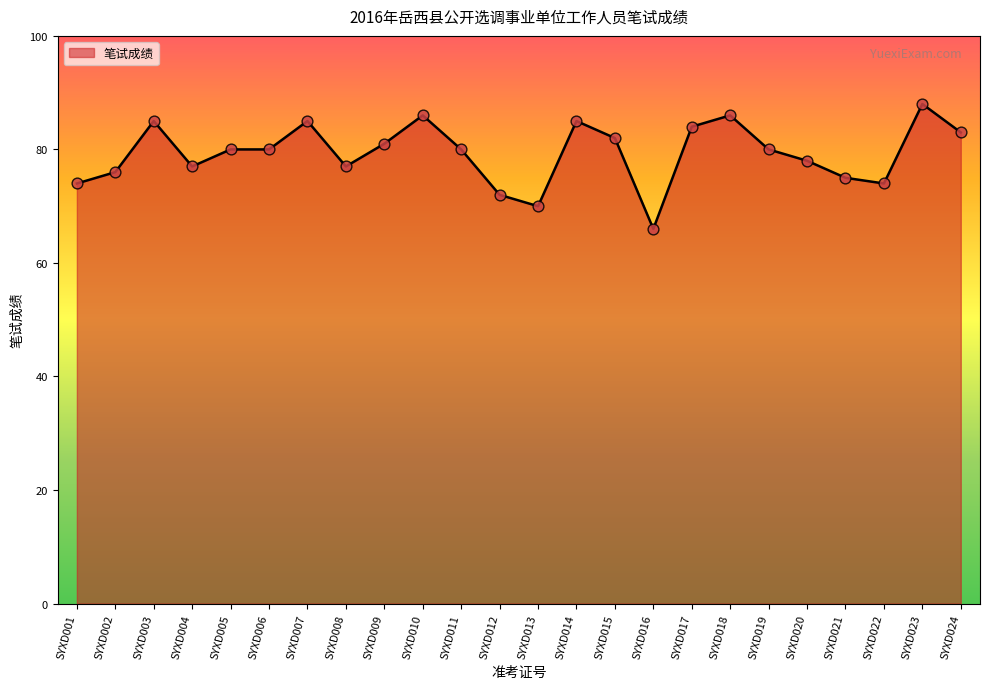

What is the change in value from SYXD006 to SYXD018?

+6